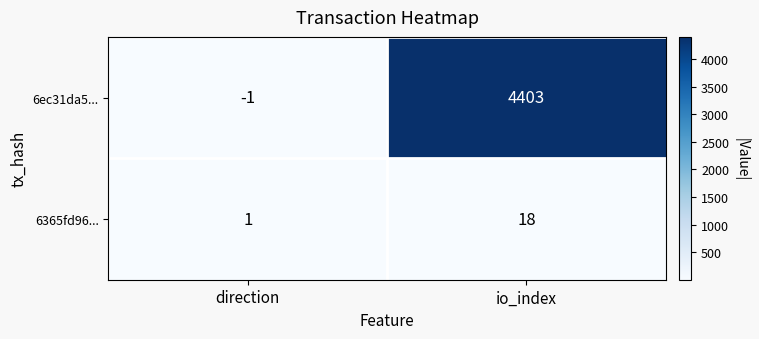

Which category has the highest value across all series?

io_index